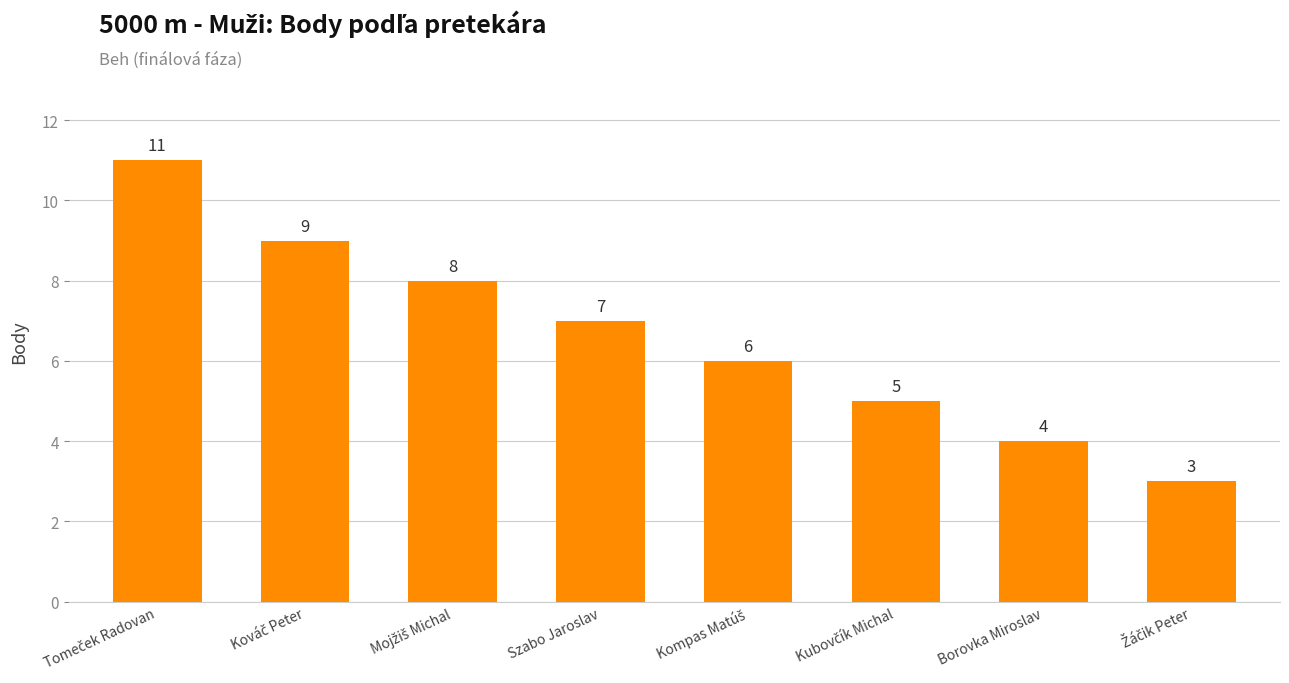

What is the smallest value displayed?

3